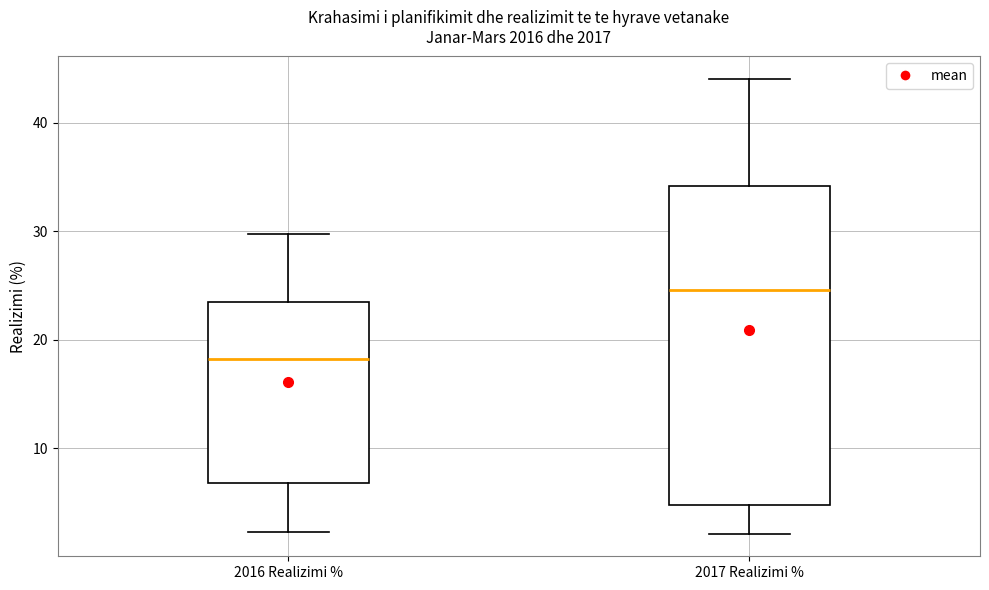

Which box has the lowest median line?

2016 Realizimi %